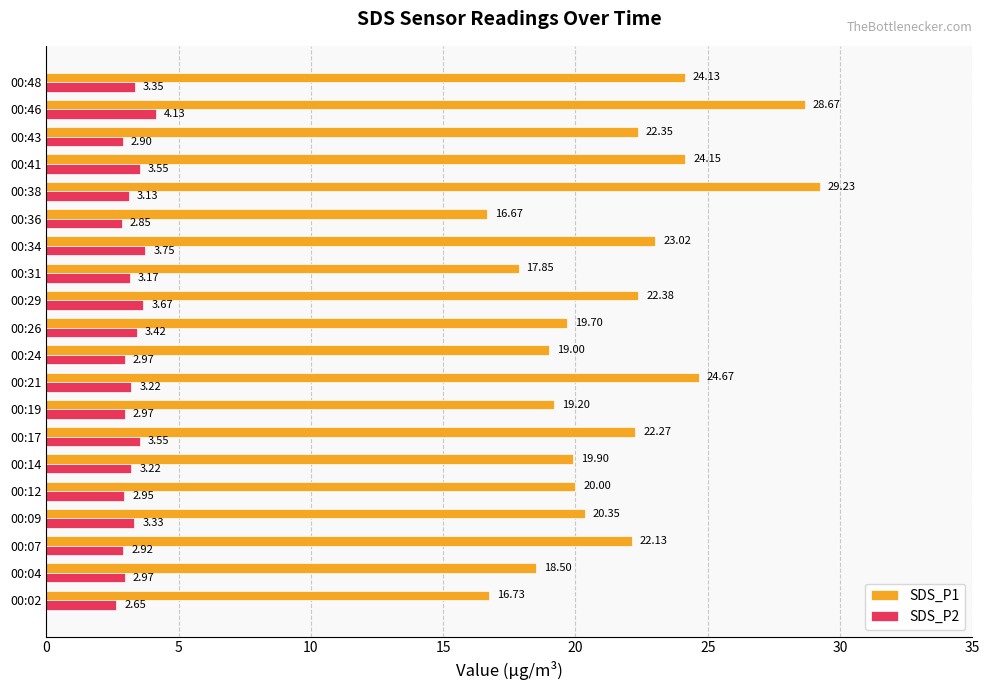

At which category is the sum across all series the highest?

00:46